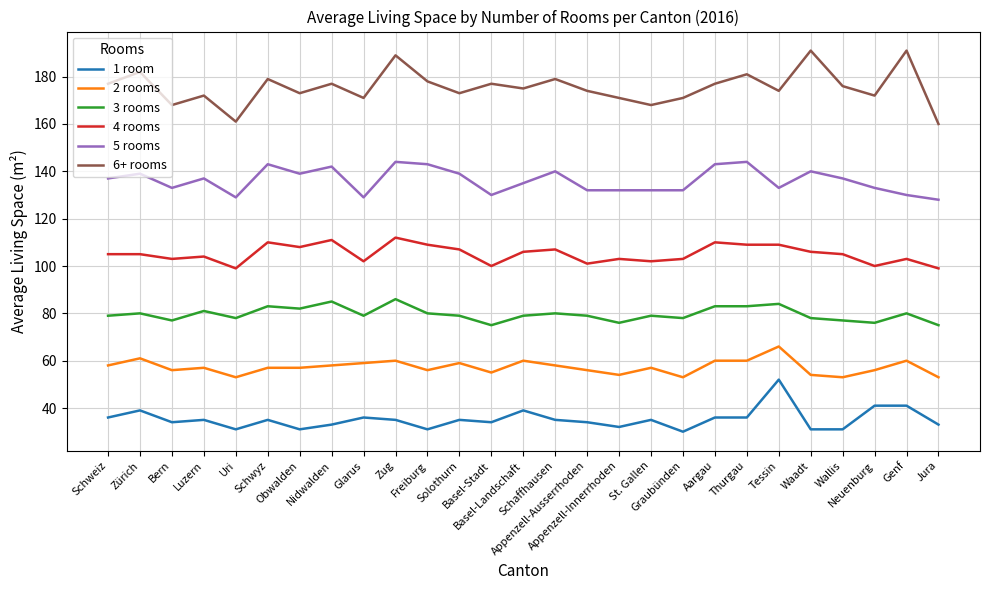

What position from the left is Neuenburg?

25